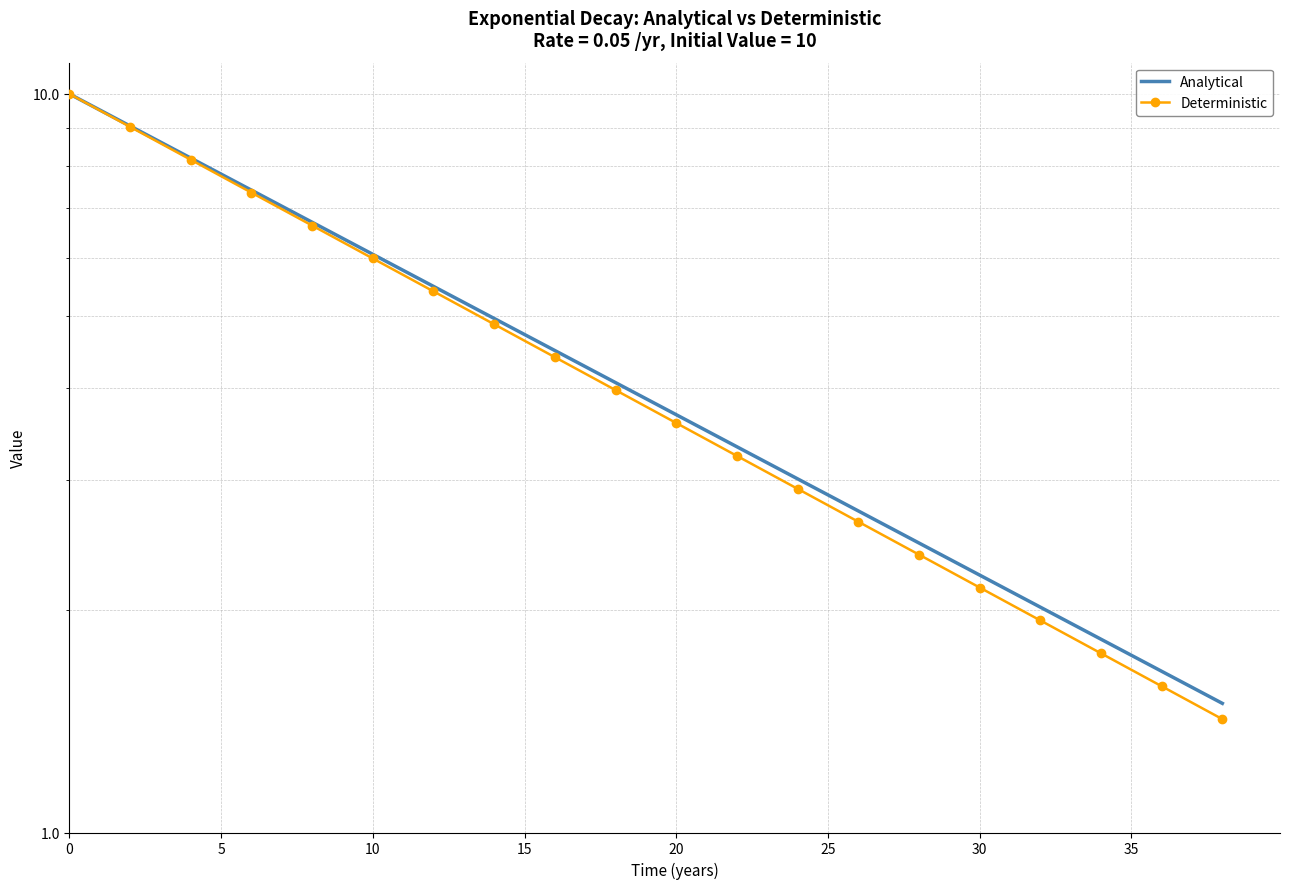

What is the sum of the Deterministic values at 29 and 22?

5.5